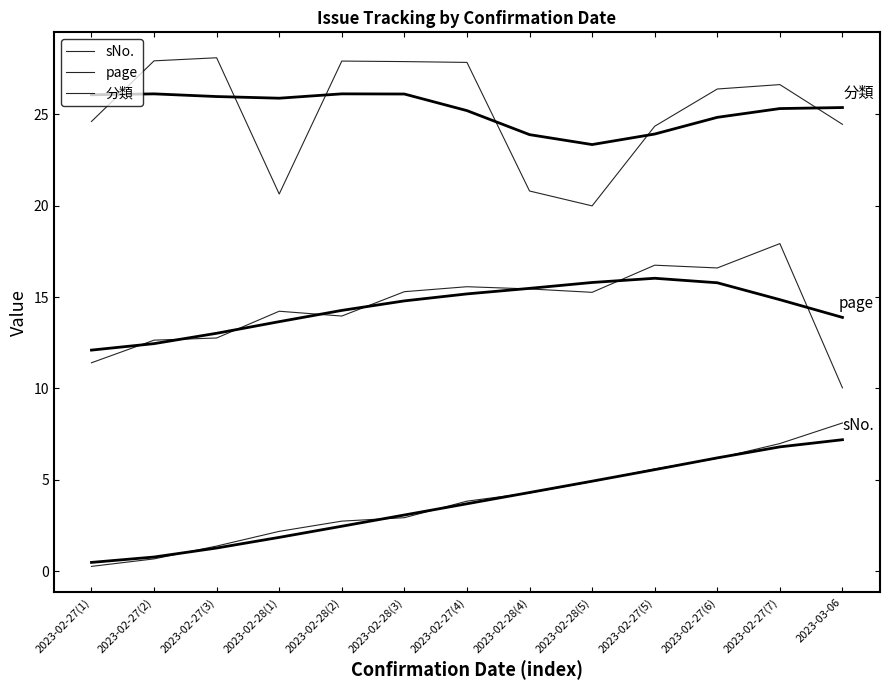

What are all the series names shown in the legend?

sNo., page, 分類